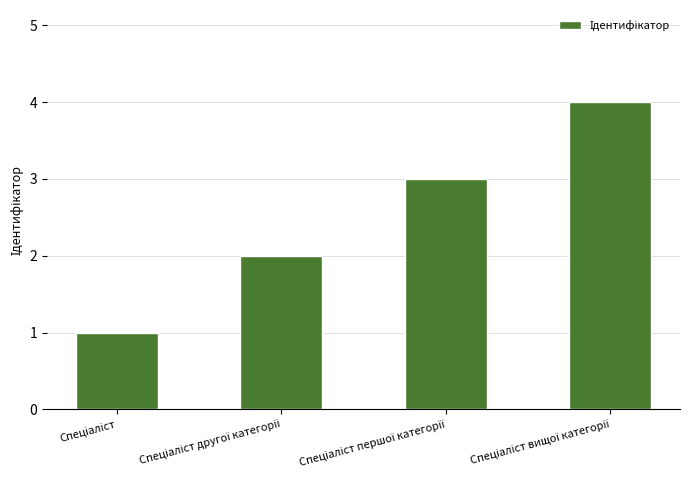

Are the bars grouped side by side (vs. stacked)?

No